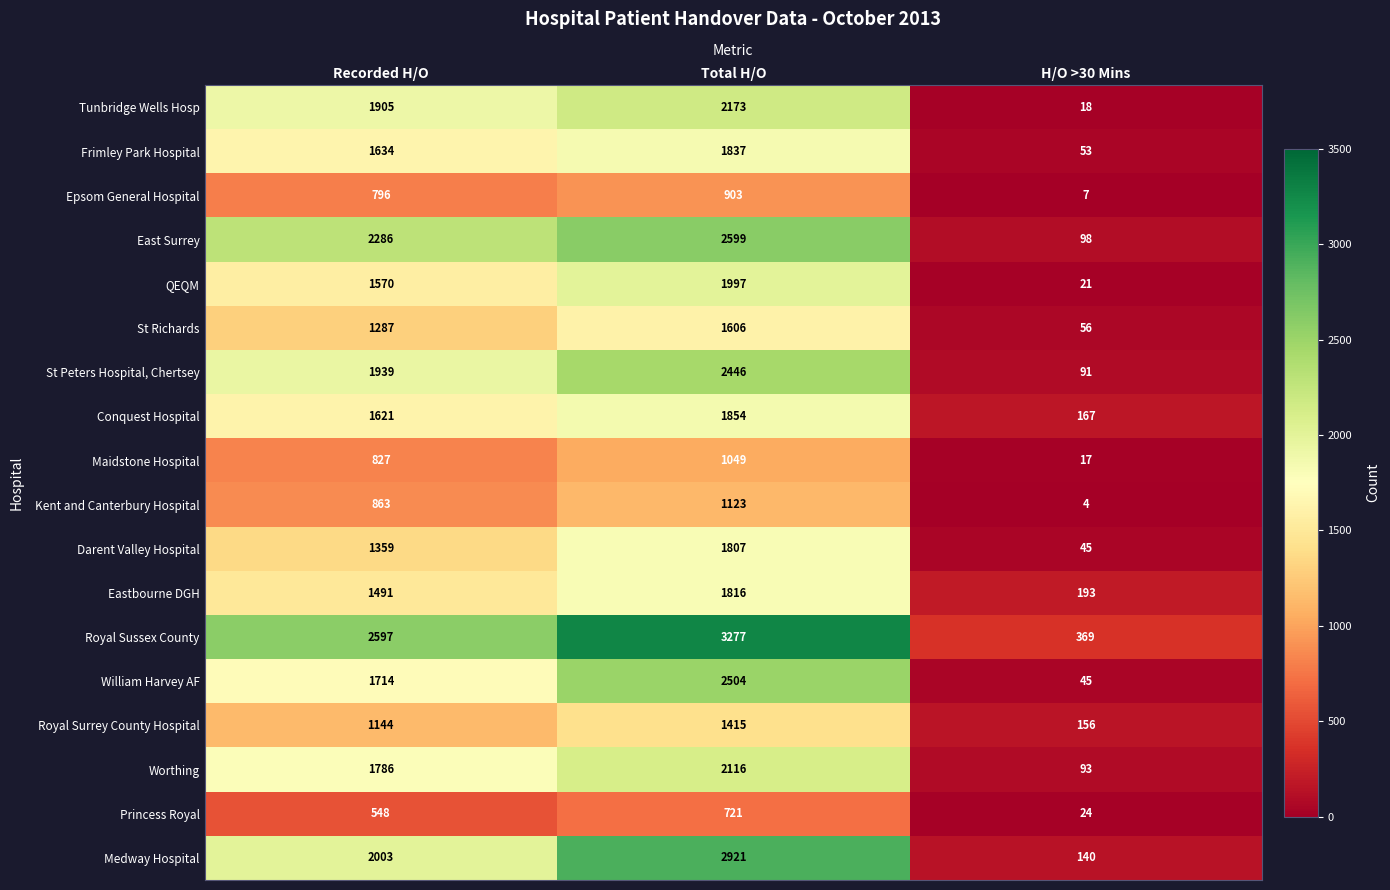

Count the William Harvey AF values in the range 45 to 2504.

3